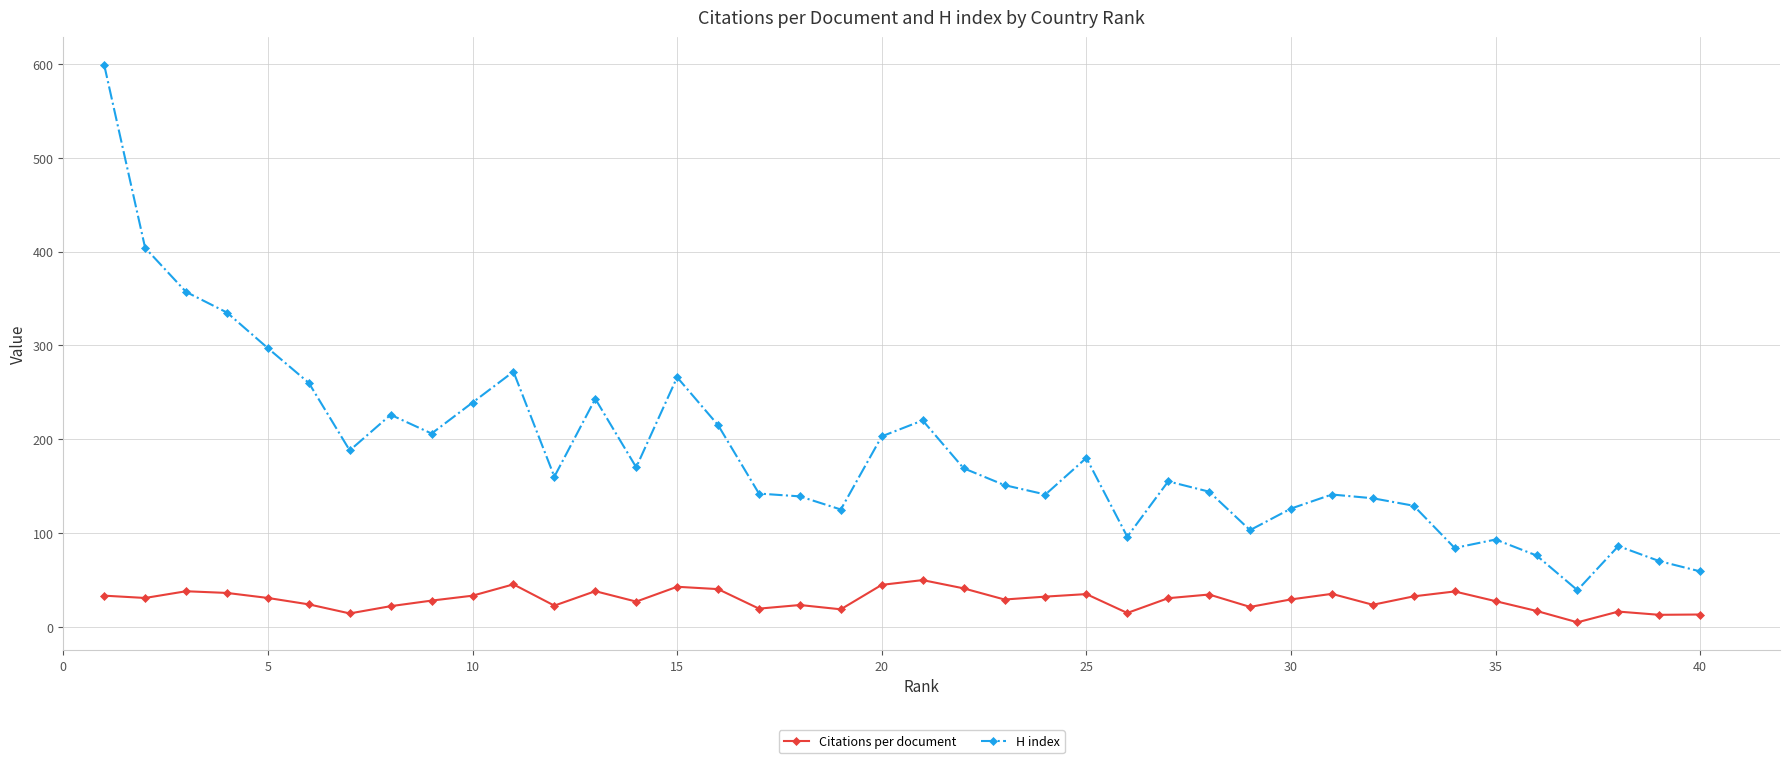

True or false: H index and Citations per document cross at least once.

False